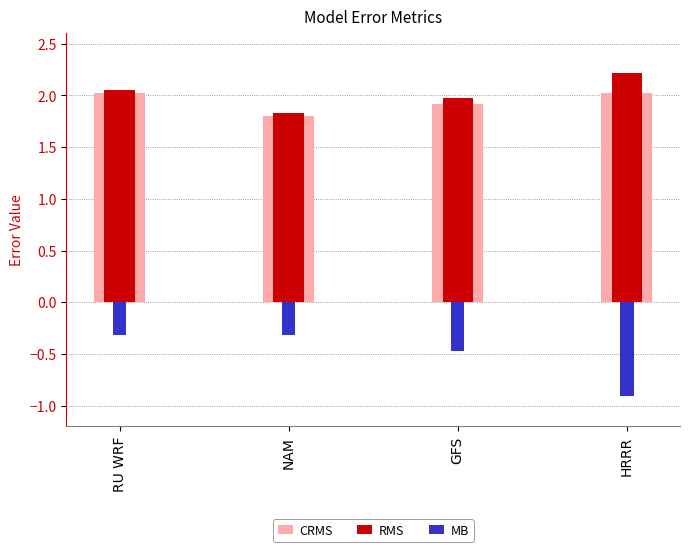

At which category is the sum across all series the highest?

RU WRF